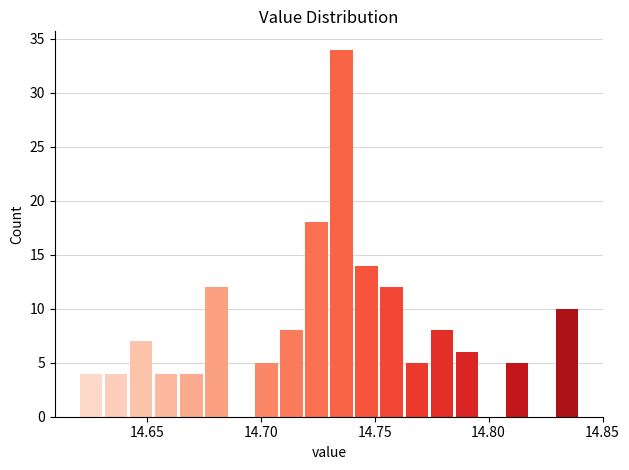

Around what value on the x-axis is the tallest bar? Give the approximate position of its centre, as read against the axis.

14.735